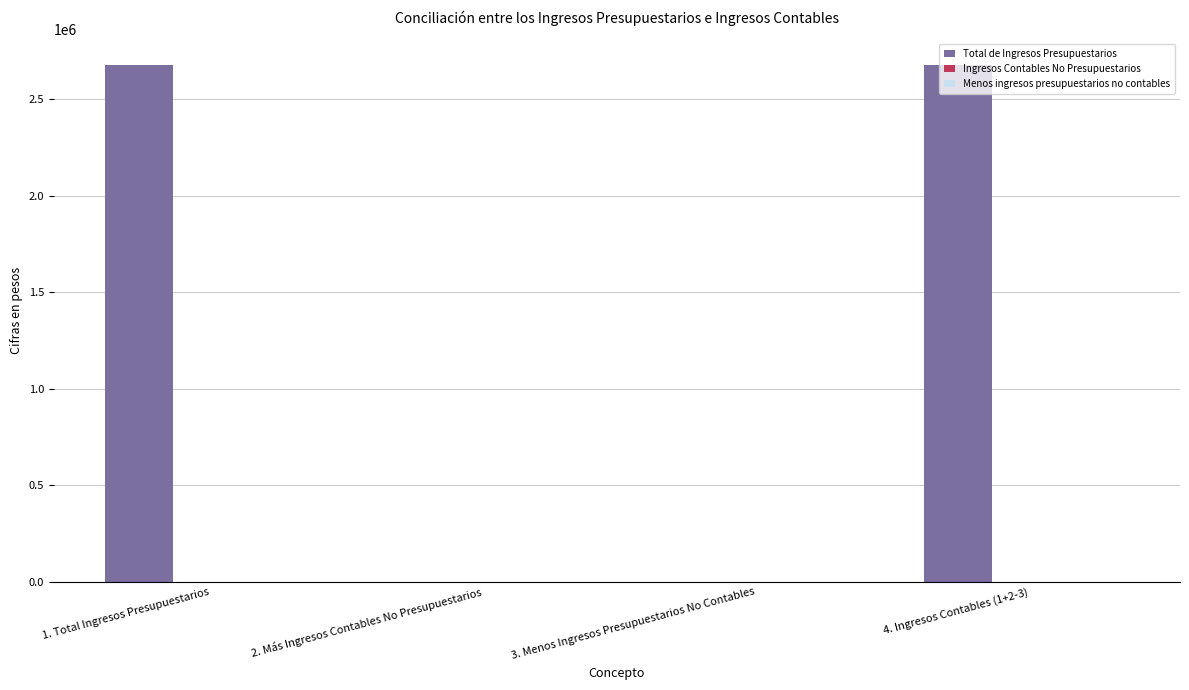

Which has a higher value, 2. Más Ingresos Contables No Presupuestarios or 1. Total Ingresos Presupuestarios?

1. Total Ingresos Presupuestarios